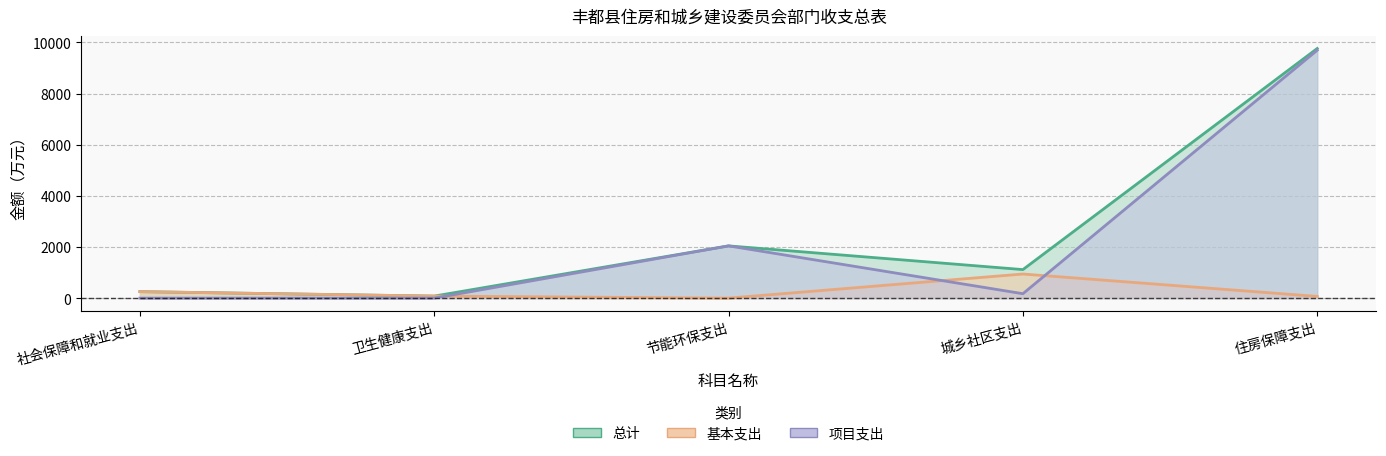

Reading left to right, list all the values displayed in this chart.

总计: 社会保障和就业支出=253.9	卫生健康支出=80.3	节能环保支出=2043.0	城乡社区支出=1116.1	住房保障支出=9761.1
基本支出: 社会保障和就业支出=253.9	卫生健康支出=80.3	节能环保支出=0.0	城乡社区支出=943.1	住房保障支出=67.1
项目支出: 社会保障和就业支出=0.0	卫生健康支出=0.0	节能环保支出=2043.0	城乡社区支出=172.9	住房保障支出=9694.0